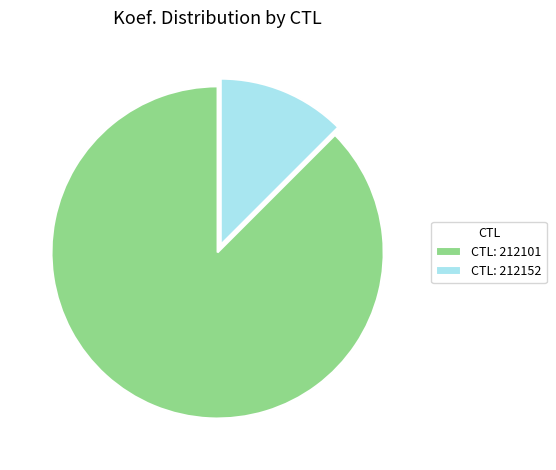

What is the smallest slice in the pie chart?

CTL: 212152